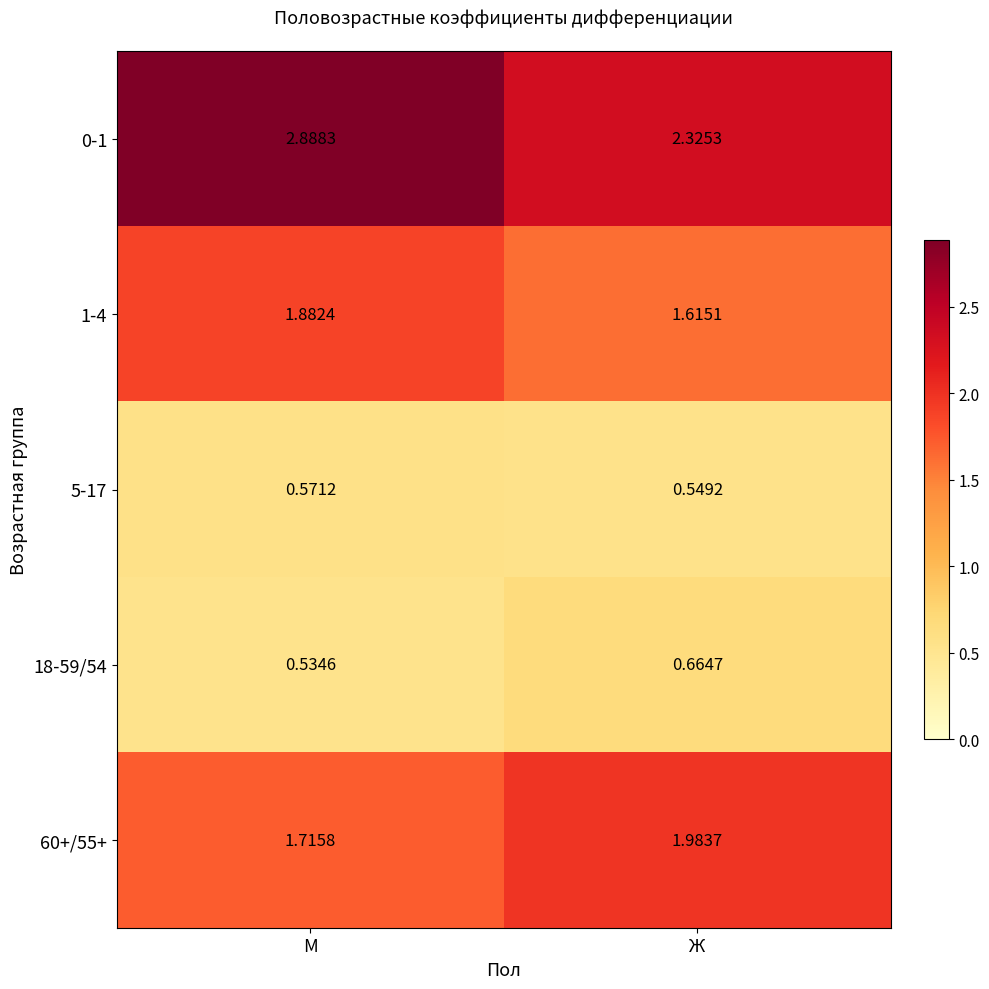

At which label does 5-17 reach its peak?

М